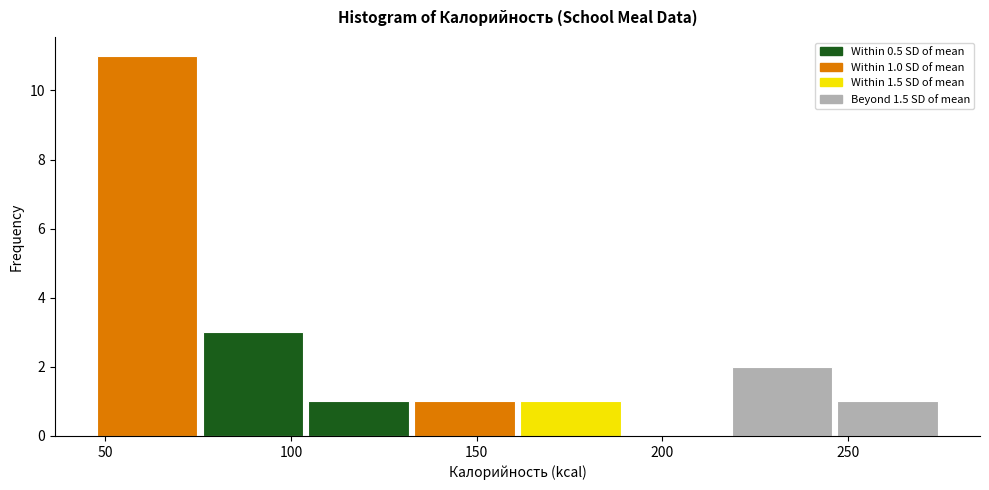

Over which range of the x-axis is the bar tallest?

47.0 to 75.5